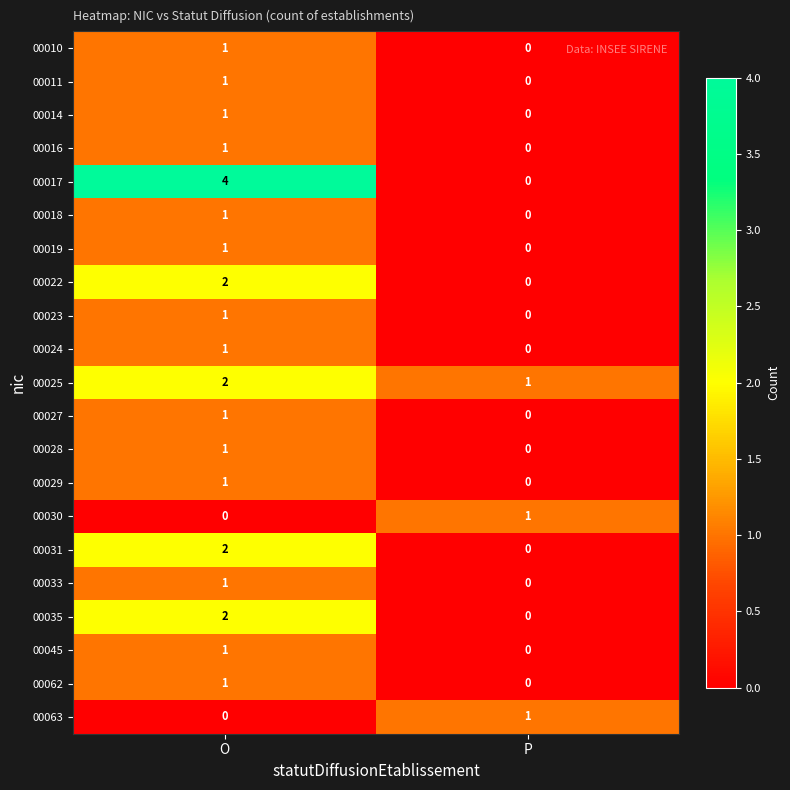

At which category is the sum across all series the highest?

O